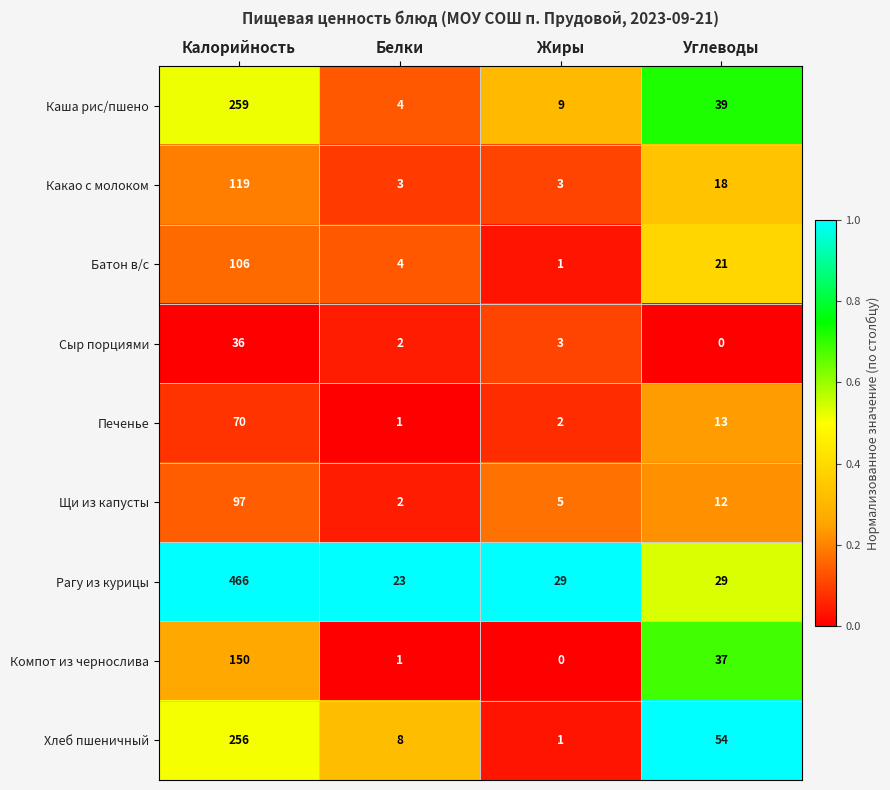

What is the spread (max minus min) of values at Жиры?

29